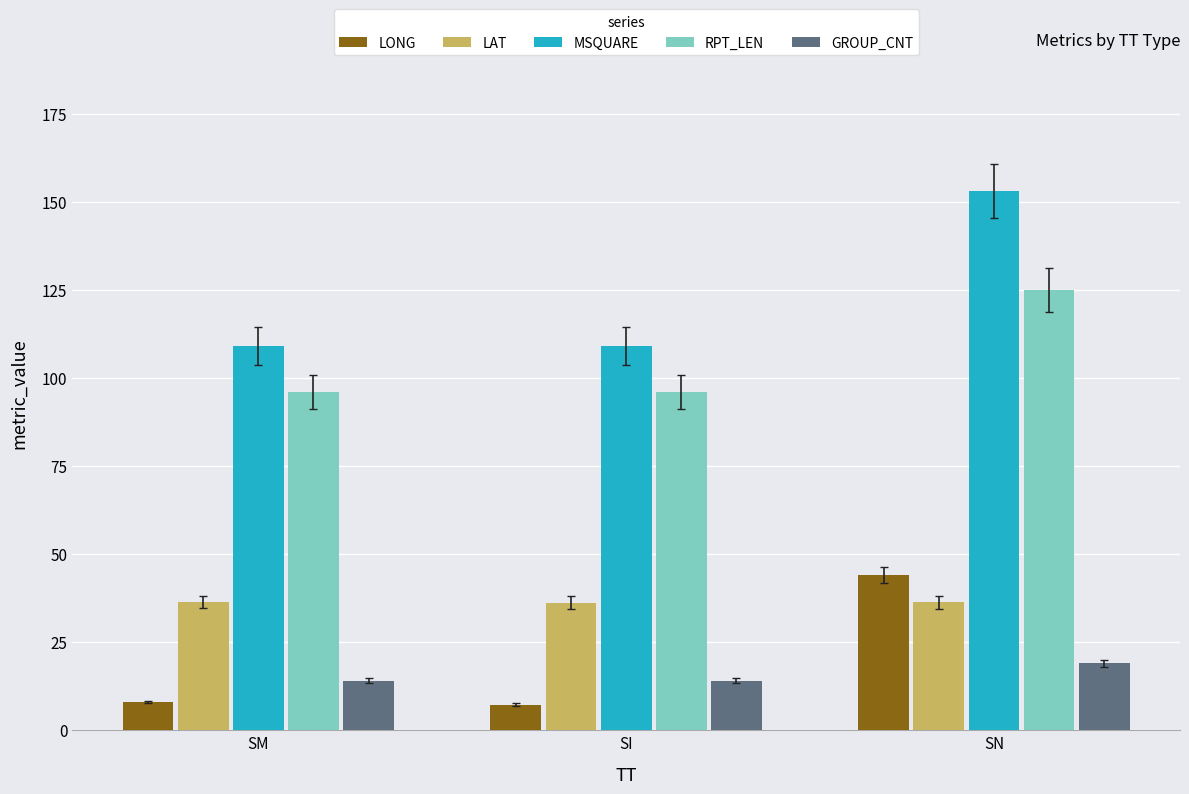

What is the approximate value of LAT at SM?

36.4